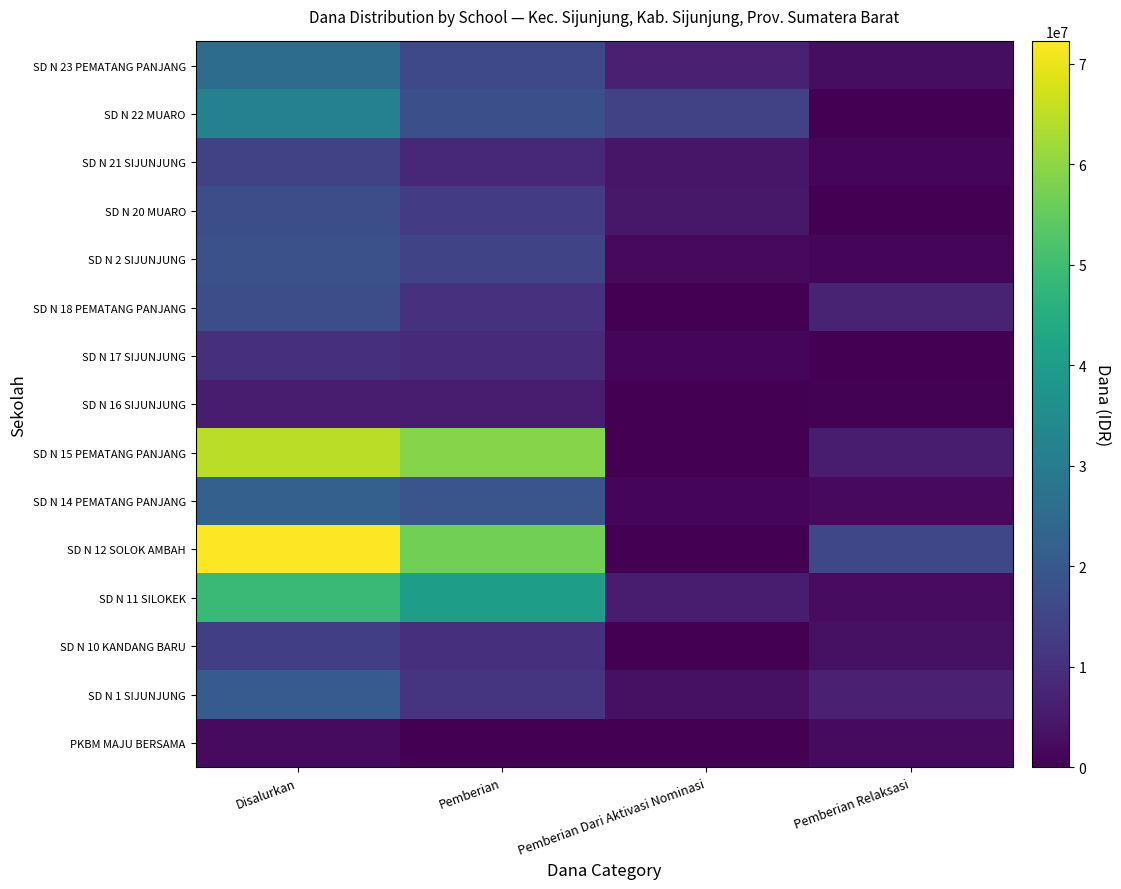

List the series in order of their peak value, lowest first.

PKBM MAJU BERSAMA, SD N 16 SIJUNJUNG, SD N 17 SIJUNJUNG, SD N 10 KANDANG BARU, SD N 21 SIJUNJUNG, SD N 18 PEMATANG PANJANG, SD N 20 MUARO, SD N 2 SIJUNJUNG, SD N 1 SIJUNJUNG, SD N 14 PEMATANG PANJANG, SD N 23 PEMATANG PANJANG, SD N 22 MUARO, SD N 11 SILOKEK, SD N 15 PEMATANG PANJANG, SD N 12 SOLOK AMBAH